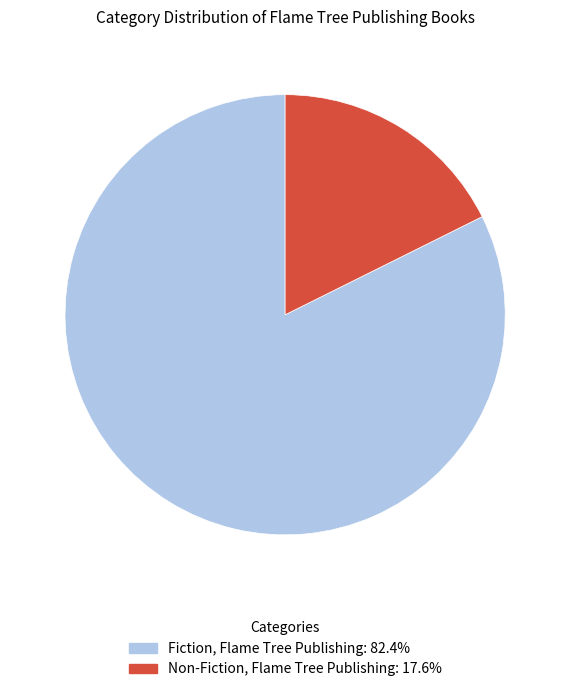

Is there any slice that represents more than half of the pie?

Yes